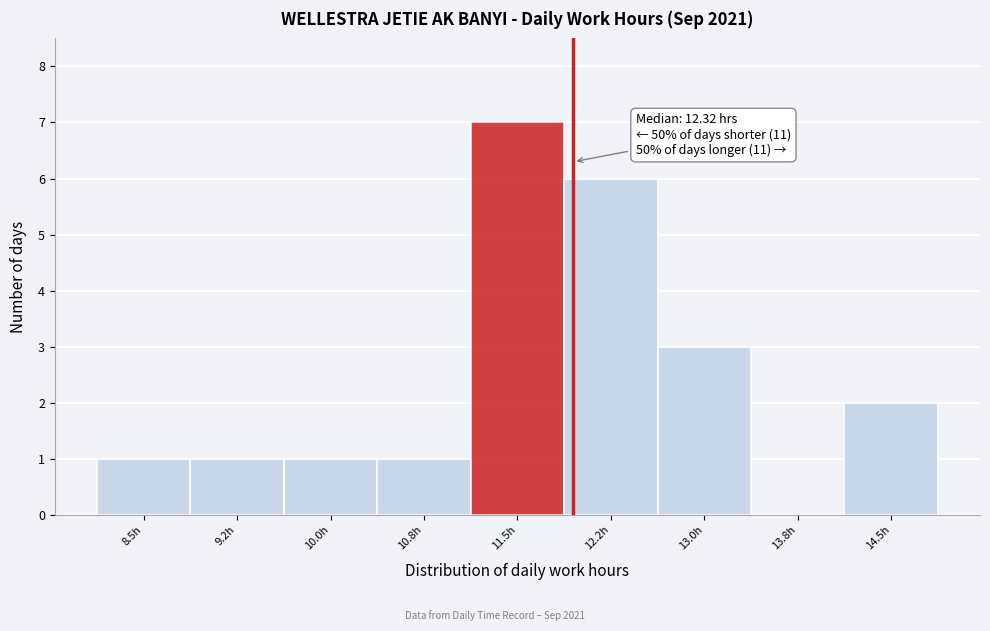

Reading left to right, list all the values displayed in this chart.

8.5h=1	9.2h=1	10.0h=1	10.8h=1	11.5h=7	12.2h=6	13.0h=3	13.8h=0	14.5h=2